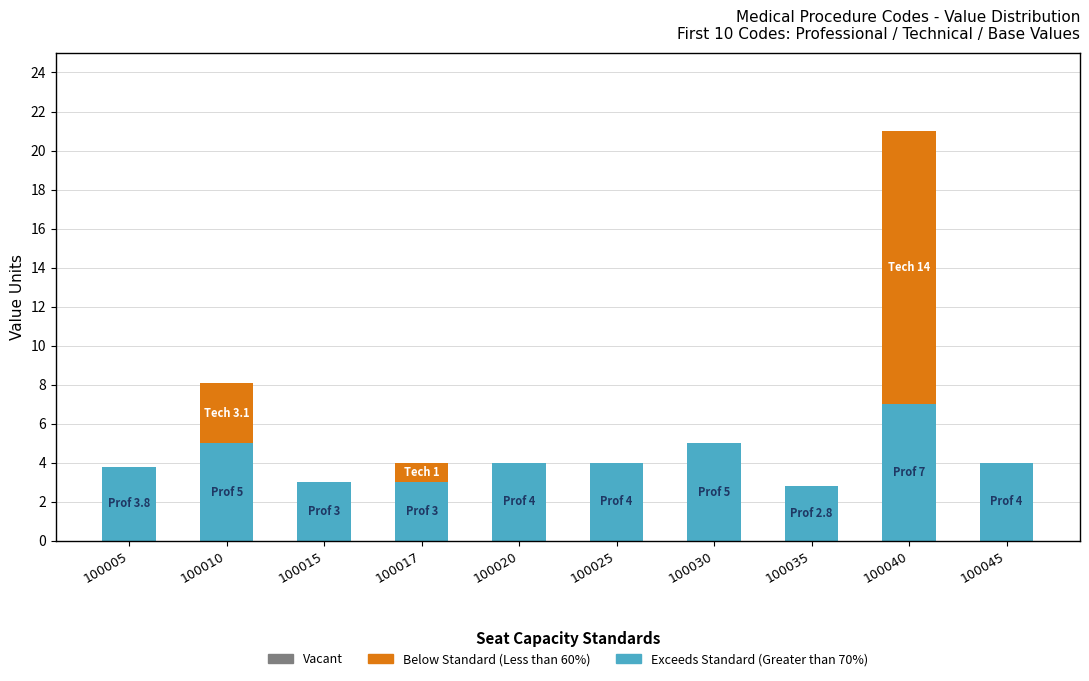

Count the number of data series in this chart.

2